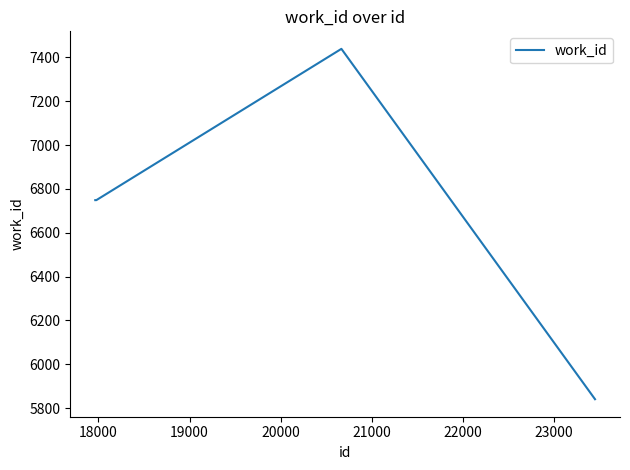

What is the difference between the maximum and minimum values?

1598